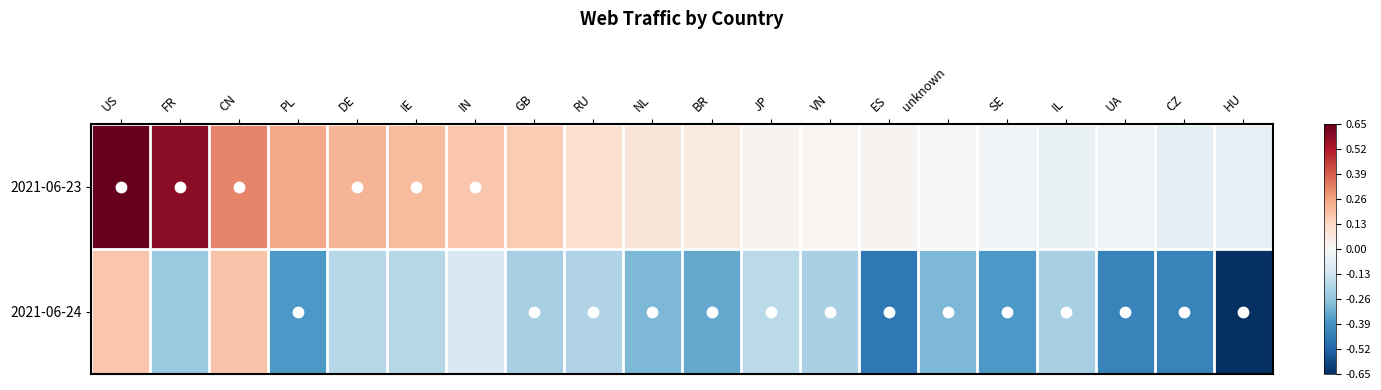

Rank the series by their average value, from lowest to highest.

2021-06-24, 2021-06-23